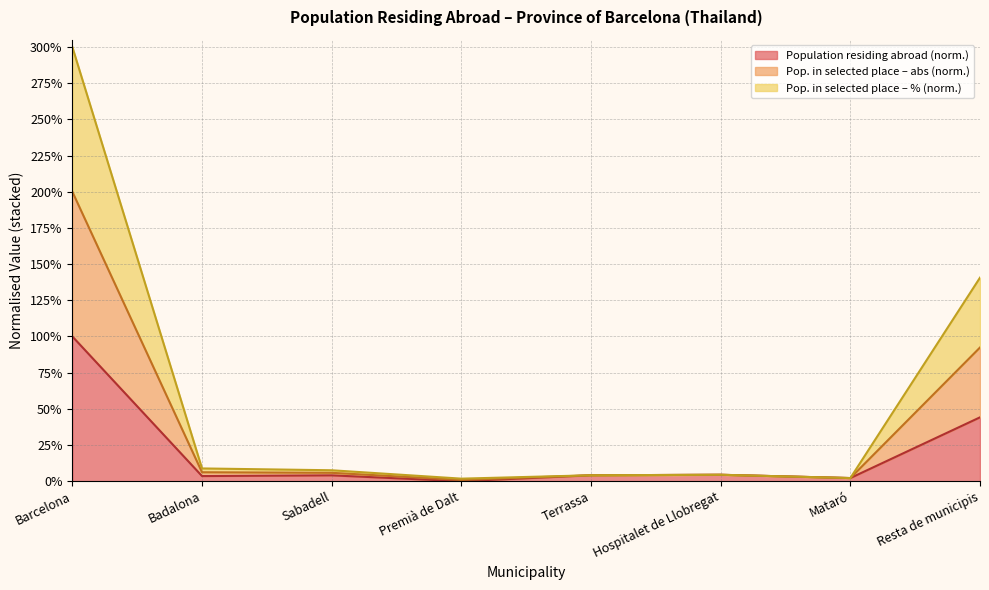

What is the sum of the Population residing abroad values at Resta de municipis and Terrassa?

0.5